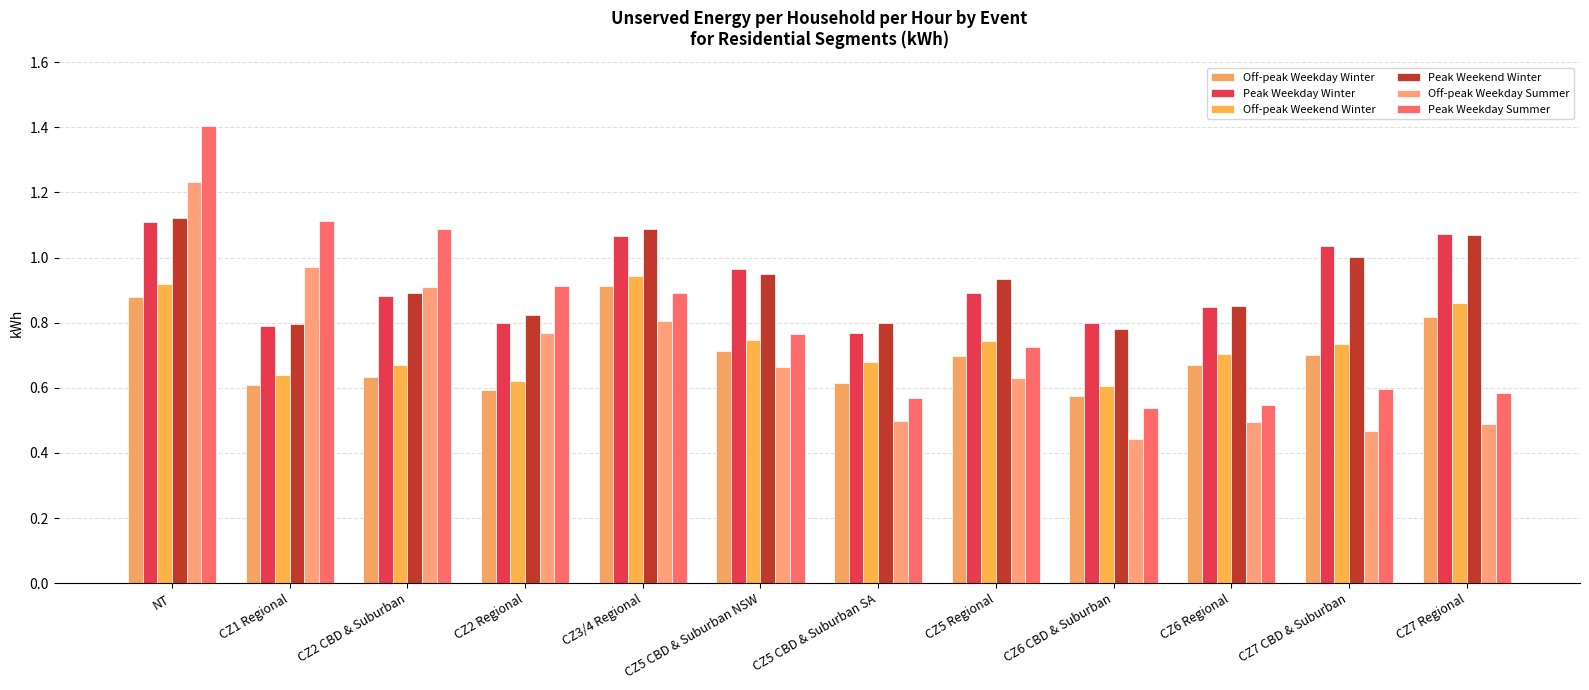

What position from the left is NT?

1